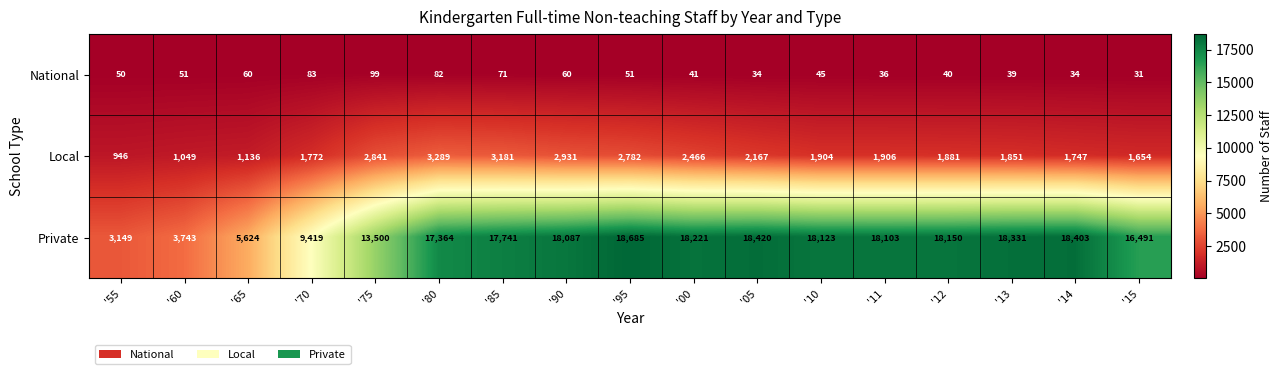

True or false: National has a value of 45 at '10.

True